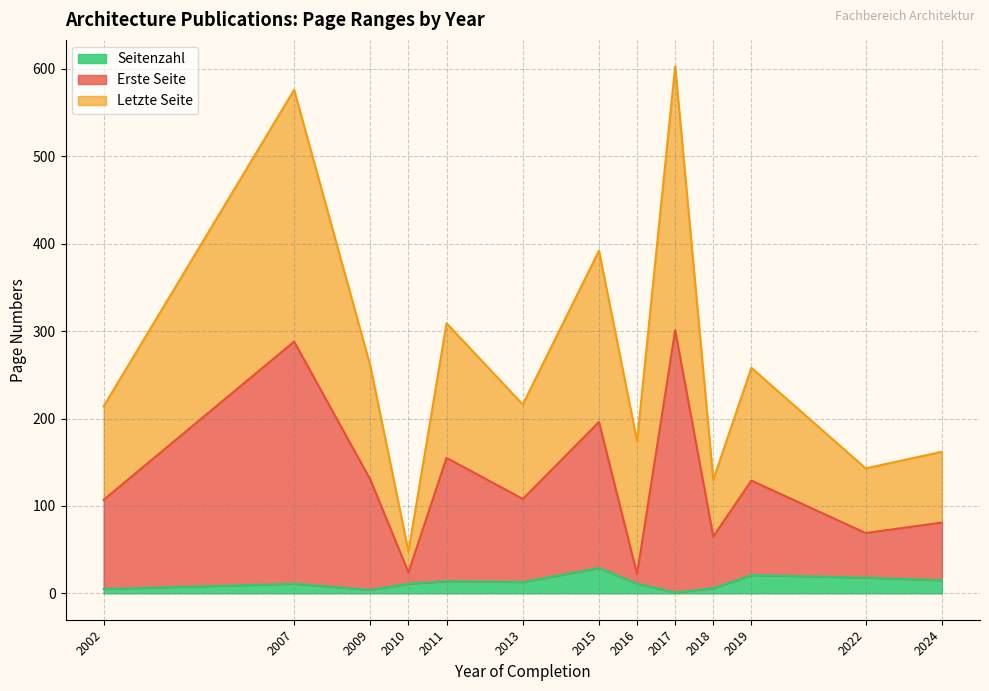

What is the sum of all Erste Seite values?

1675